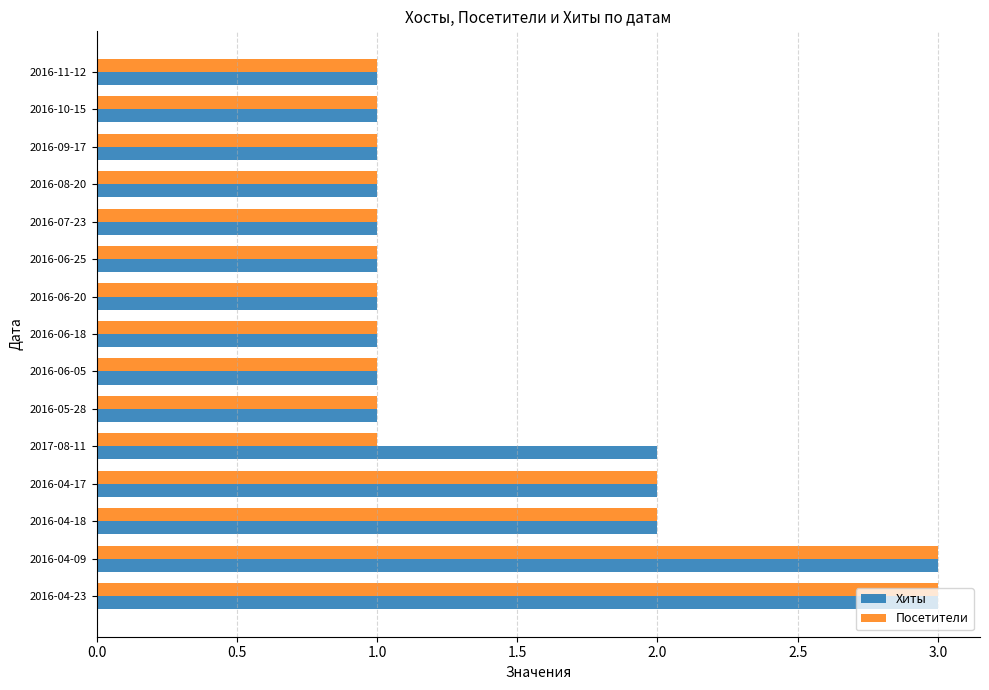

True or false: Посетители has a value of 2 at 2016-04-09.

False